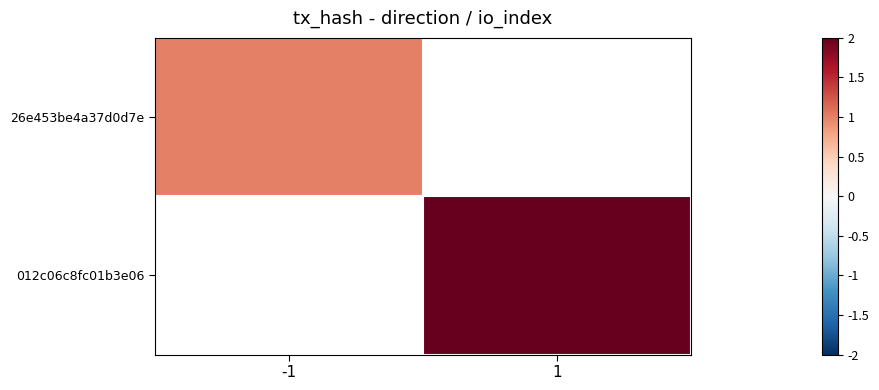

At which label does 26e453be4a37d0d7e reach its peak?

-1